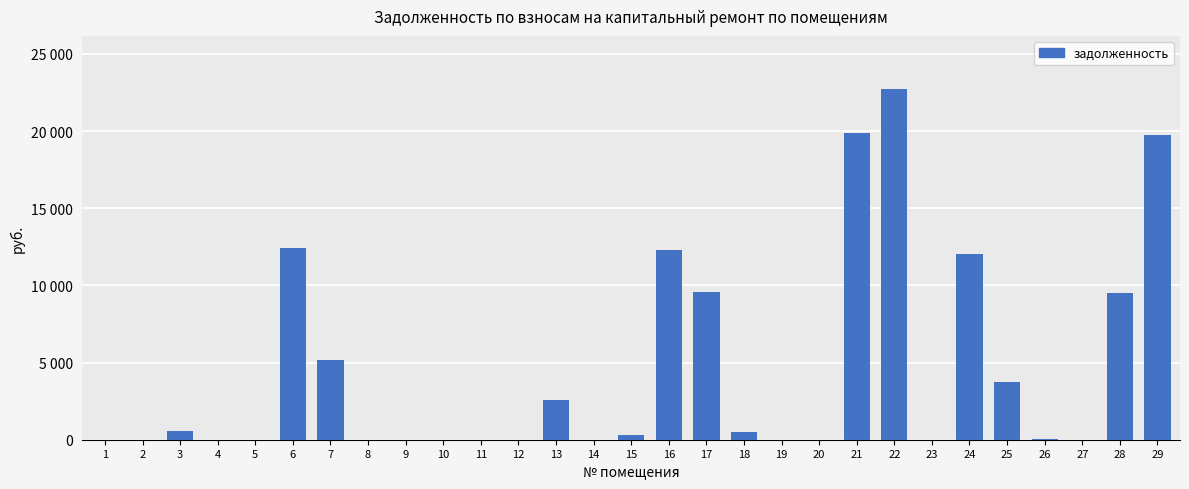

Are the bars horizontal?

No